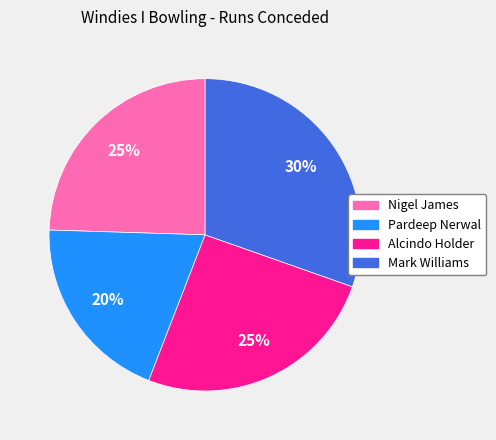

True or false: Nigel James accounts for 25% of the total.

True